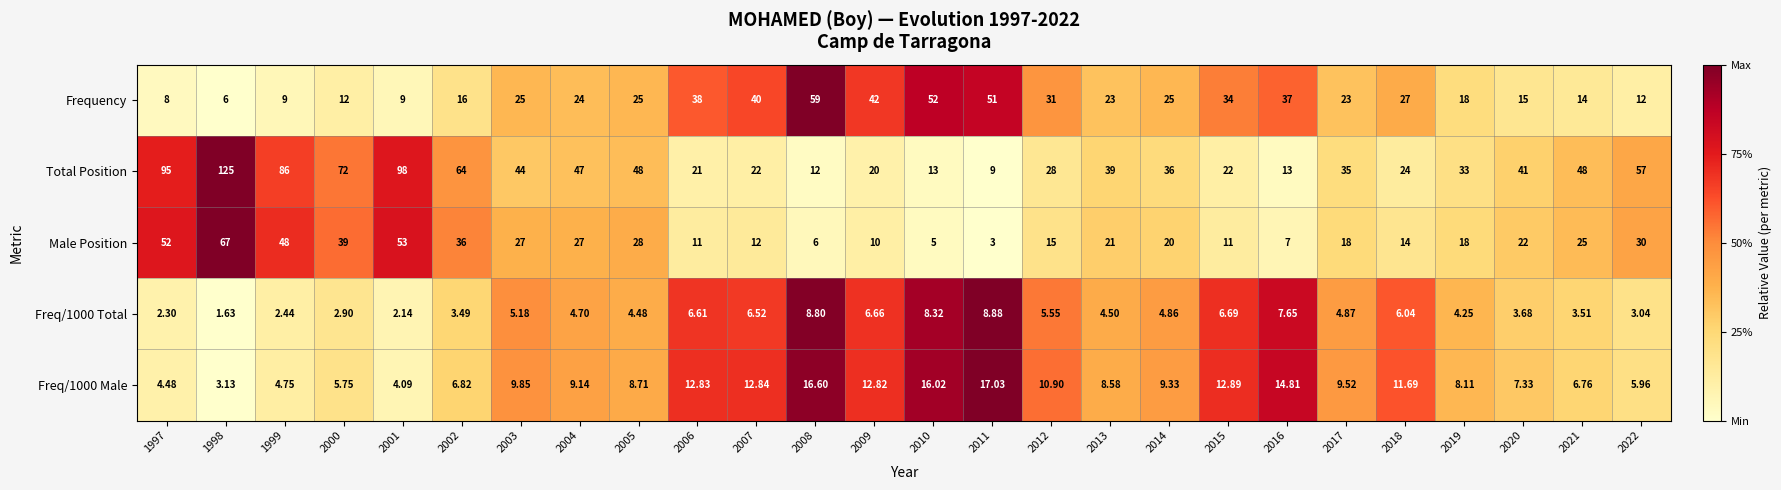

At which category is the sum across all series the highest?

1998